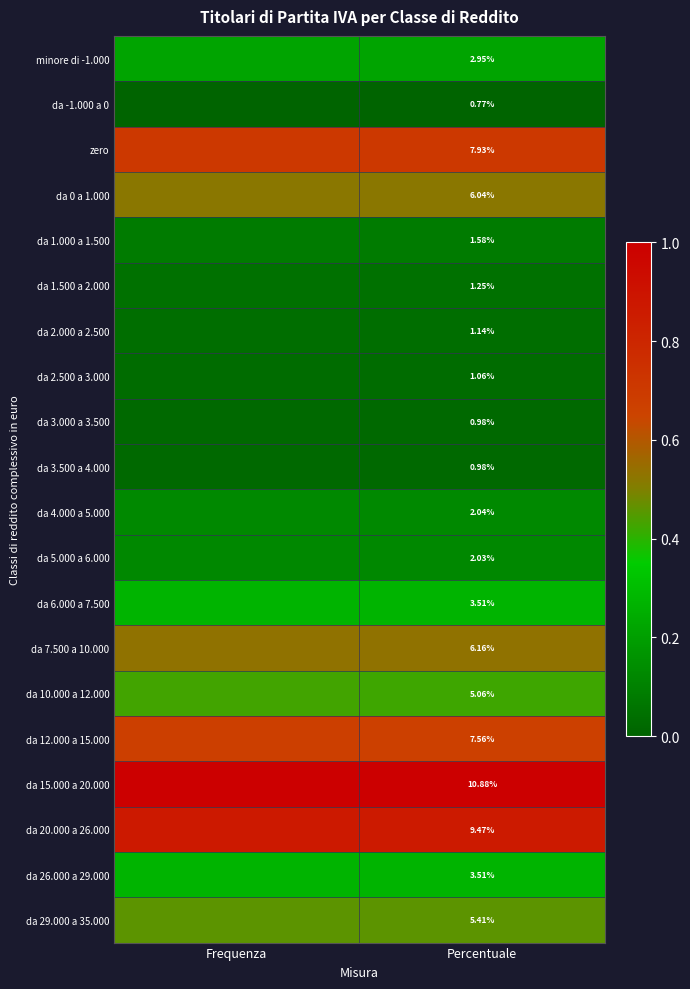

At Frequenza, list the series in order from smallest to largest.

da -1.000 a 0, da 3.500 a 4.000, da 3.000 a 3.500, da 2.500 a 3.000, da 2.000 a 2.500, da 1.500 a 2.000, da 1.000 a 1.500, da 5.000 a 6.000, da 4.000 a 5.000, minore di -1.000, da 6.000 a 7.500, da 26.000 a 29.000, da 10.000 a 12.000, da 29.000 a 35.000, da 0 a 1.000, da 7.500 a 10.000, da 12.000 a 15.000, zero, da 20.000 a 26.000, da 15.000 a 20.000